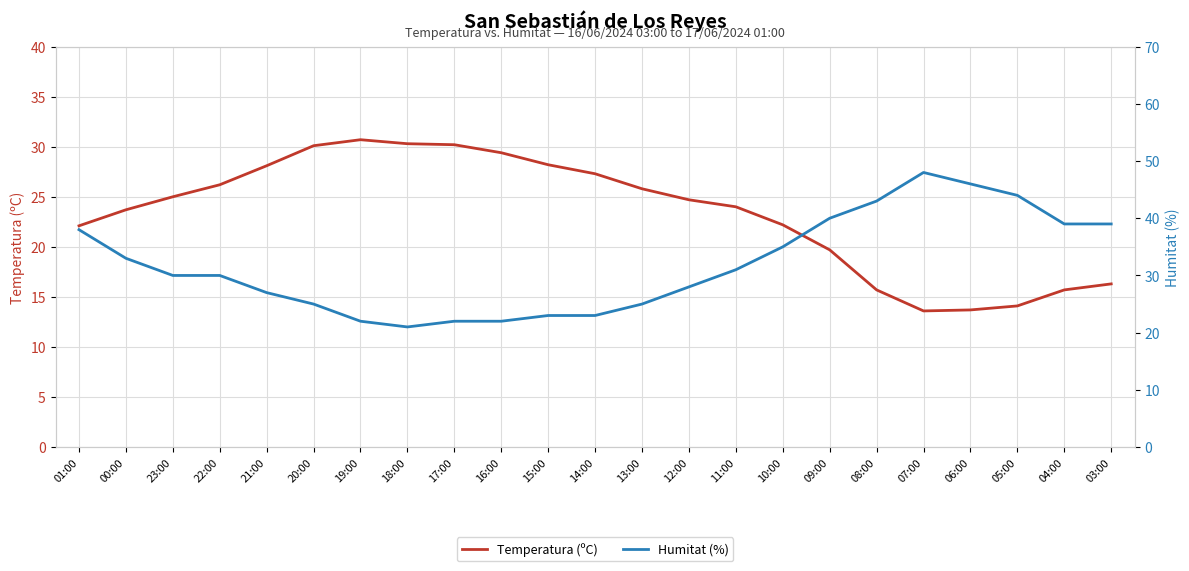

Which series has the largest range (max minus min)?

Humitat (%)